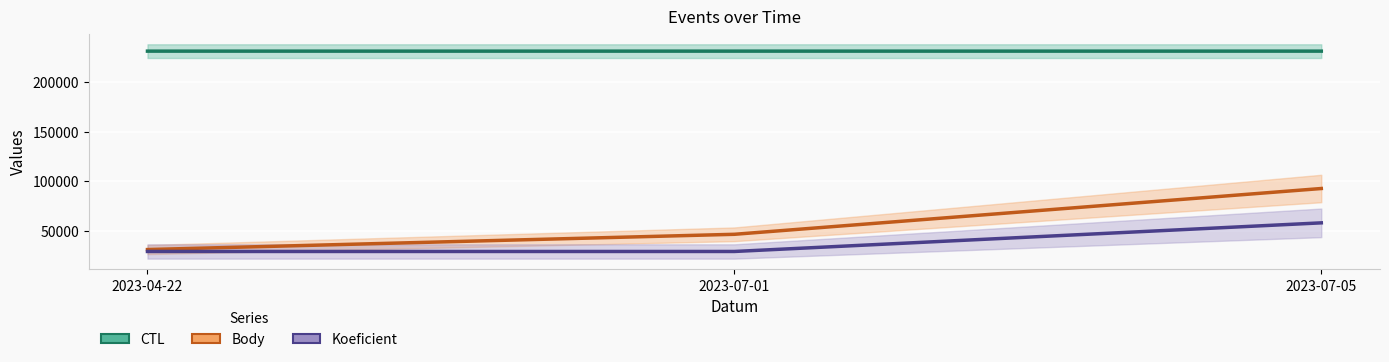

Reading right to left, what are all the values shown in this chart?

CTL: 231408.0	231407.0	231402.0
Body: 92563.2	46281.6	30854.4
Koeficient: 57852.0	28926.0	28926.0